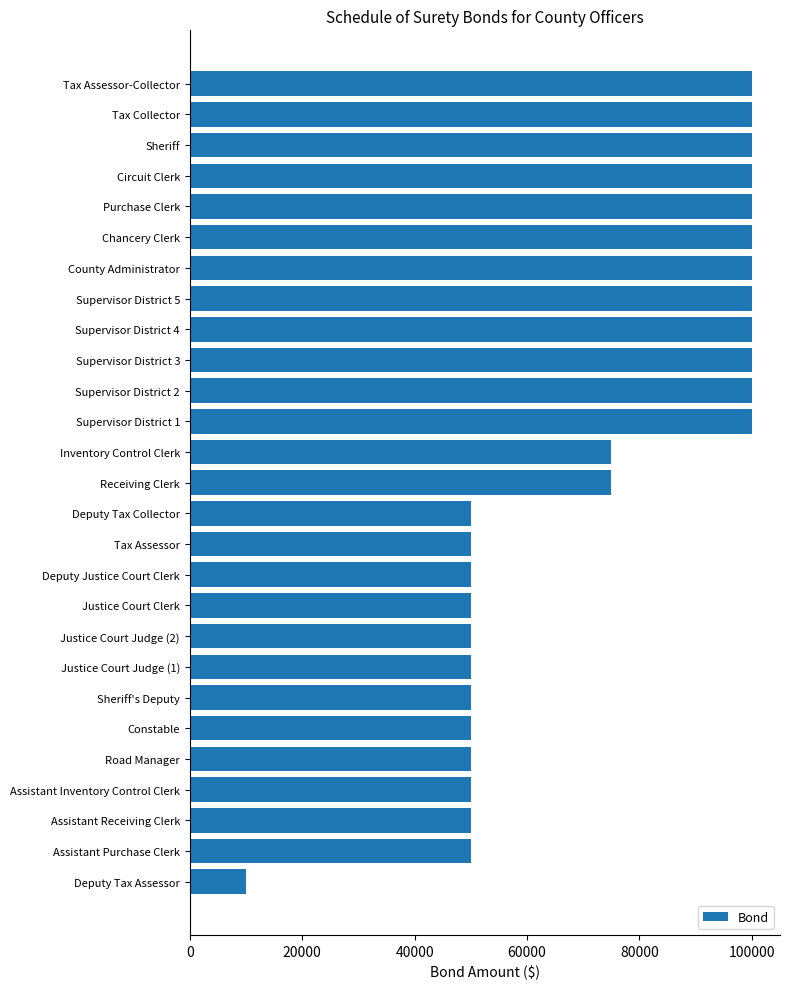

What is the greatest value displayed?

100000